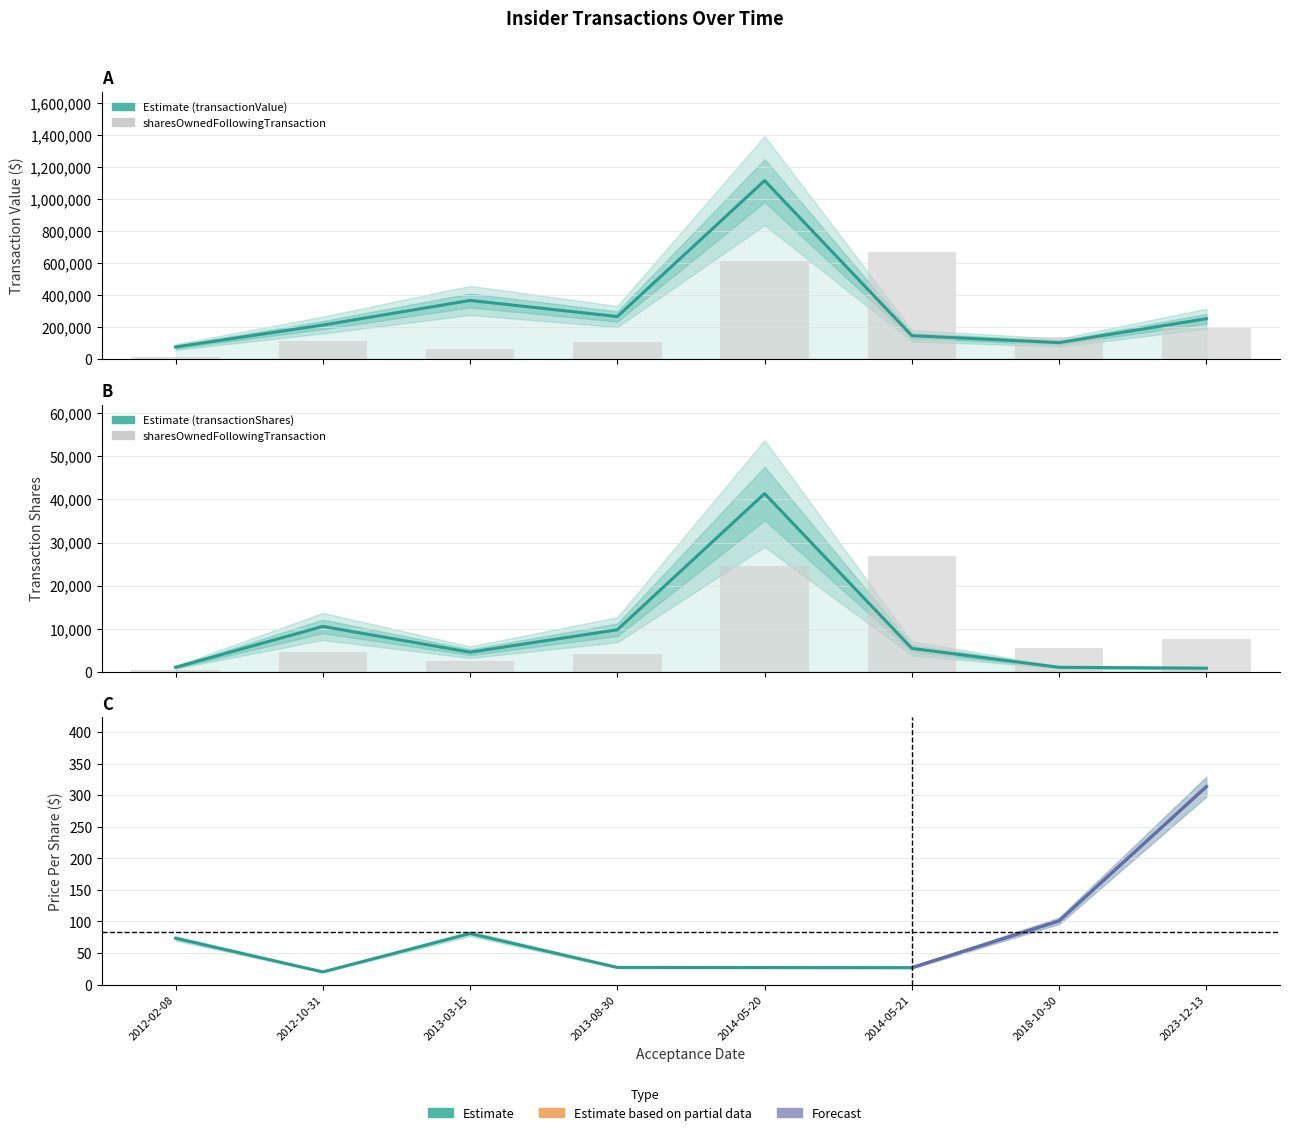

What is the average value of the transactionShares series?

9287.1